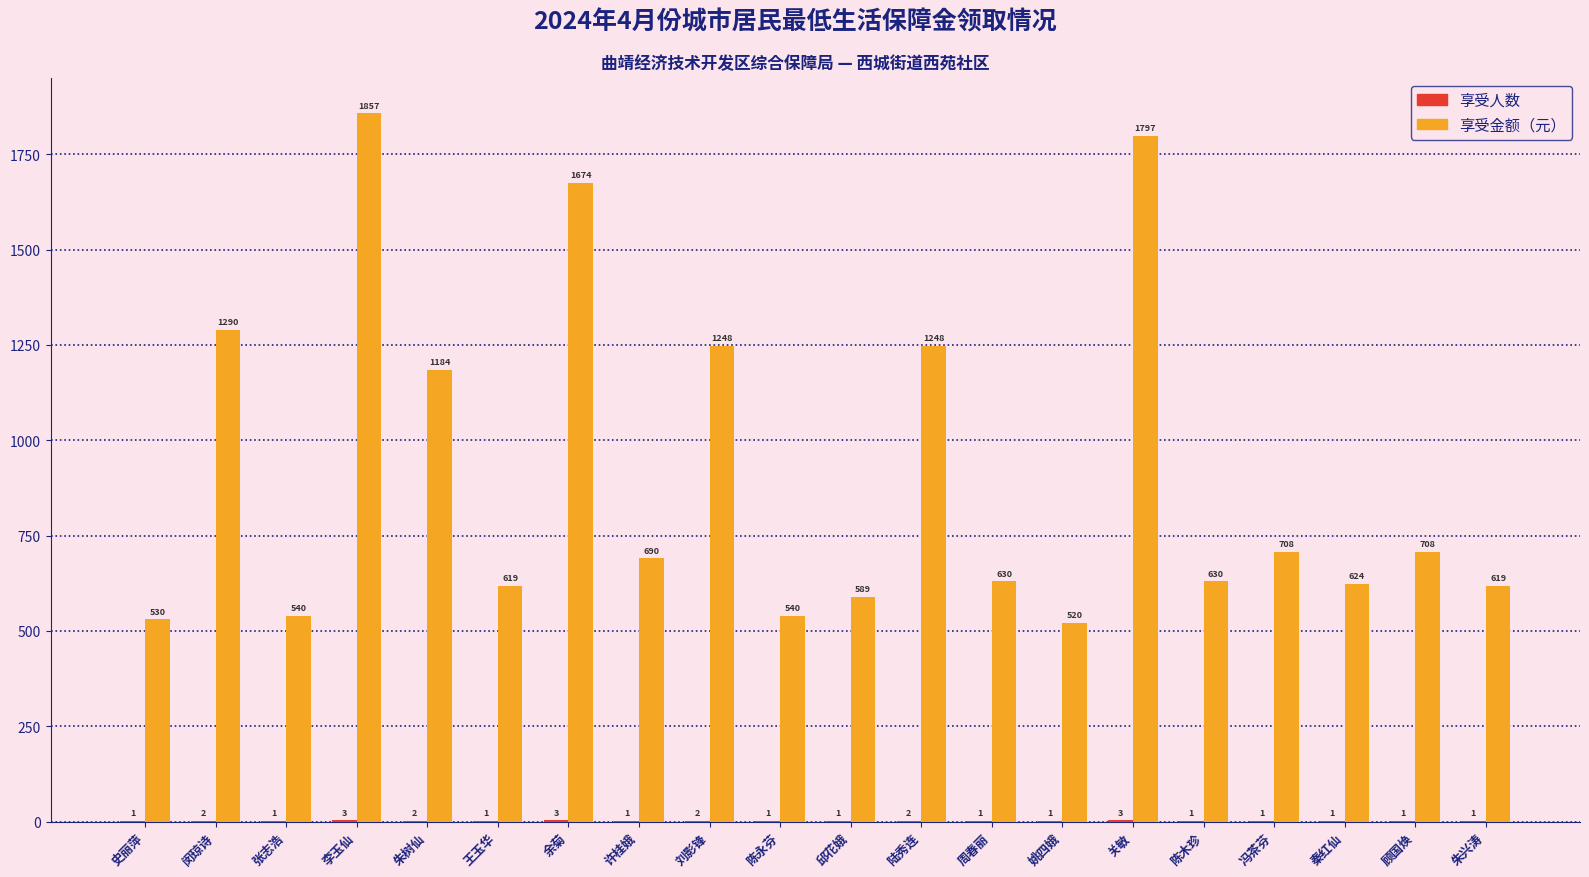

Count the number of data series in this chart.

2